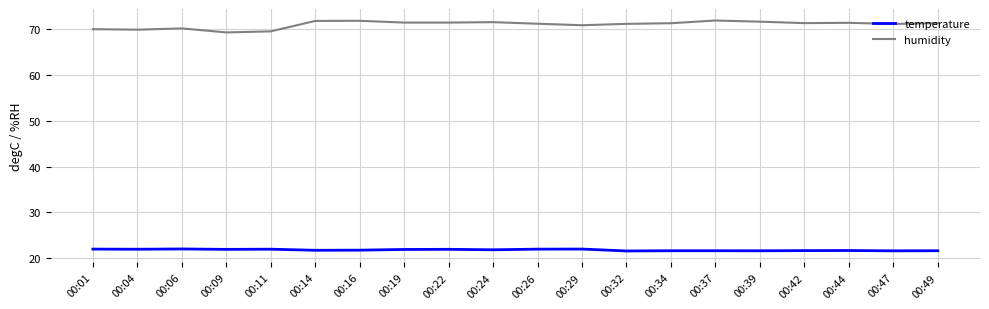

Is the value of temperature at 00:24 greater than the value of humidity at 00:01?

No